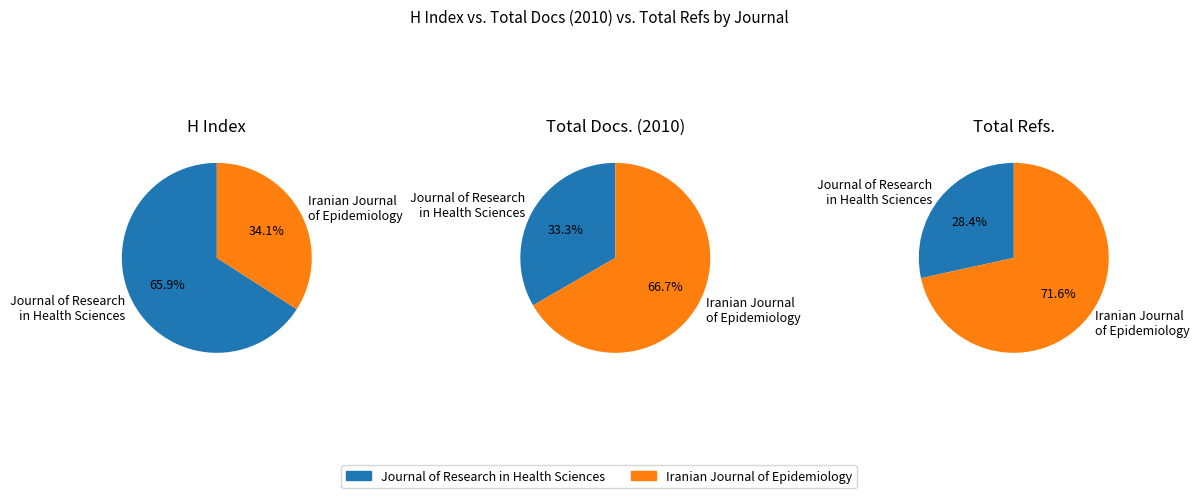

What is the total percentage of Journal of Research in Health Sciences and Iranian Journal of Epidemiology?

100.0%